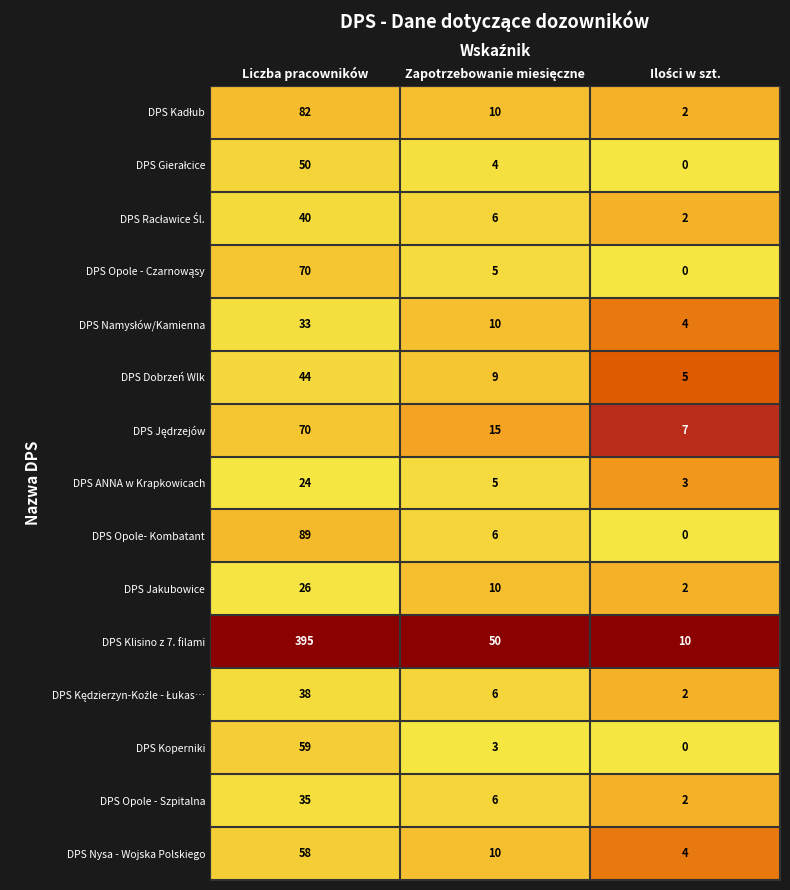

What is the sum of all DPS Klisino z 7. filami values?

455